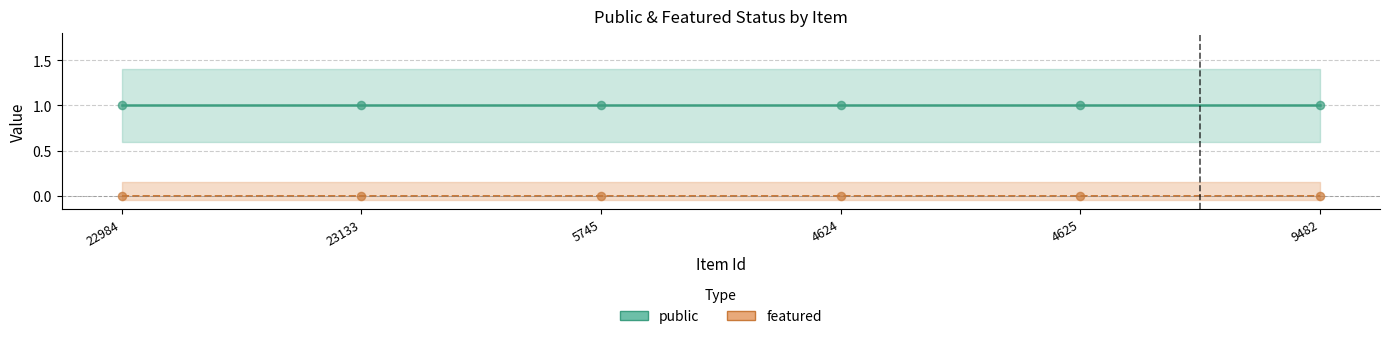

At which category is the sum across all series the highest?

22984